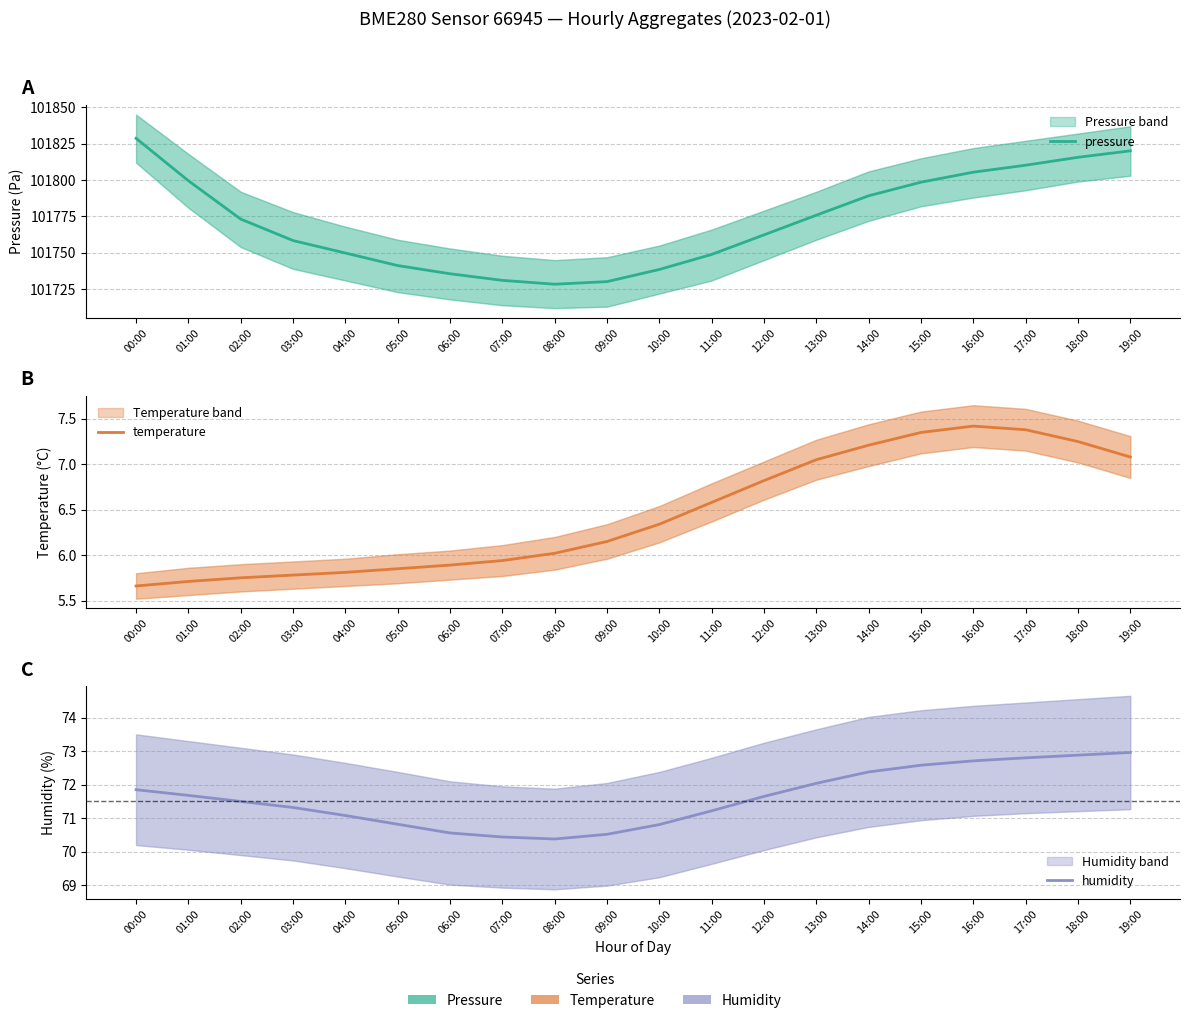

What is the spread (max minus min) of values at 05:00?

101735.4